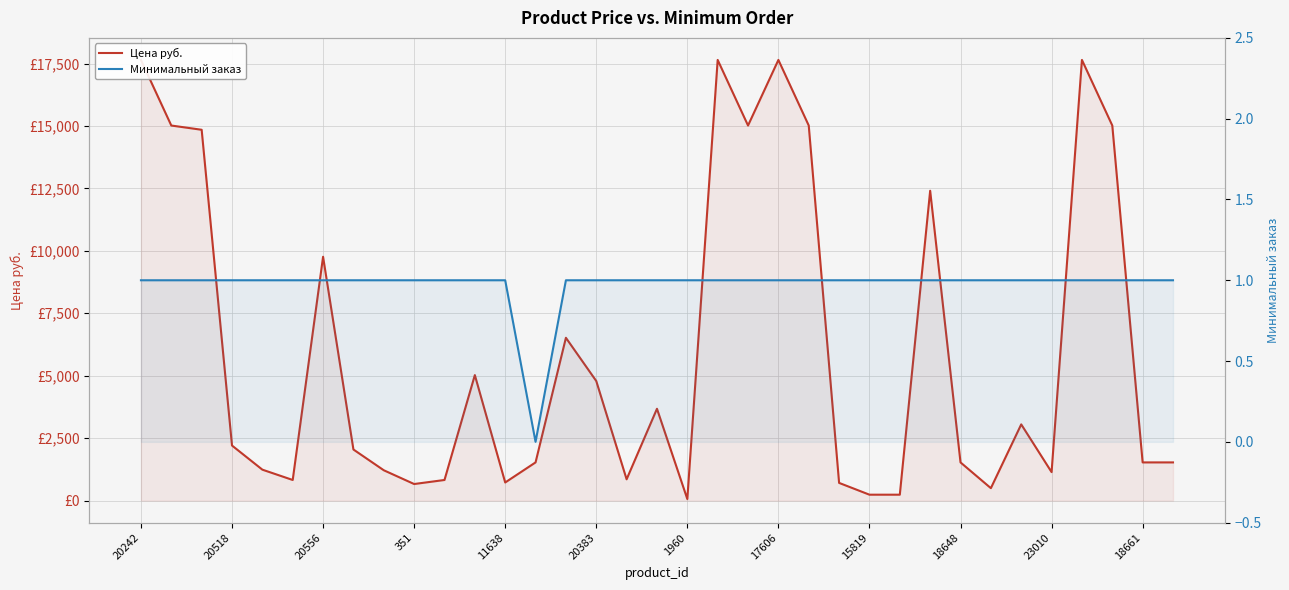

How many values in the Цена руб. series are below 2046?

17